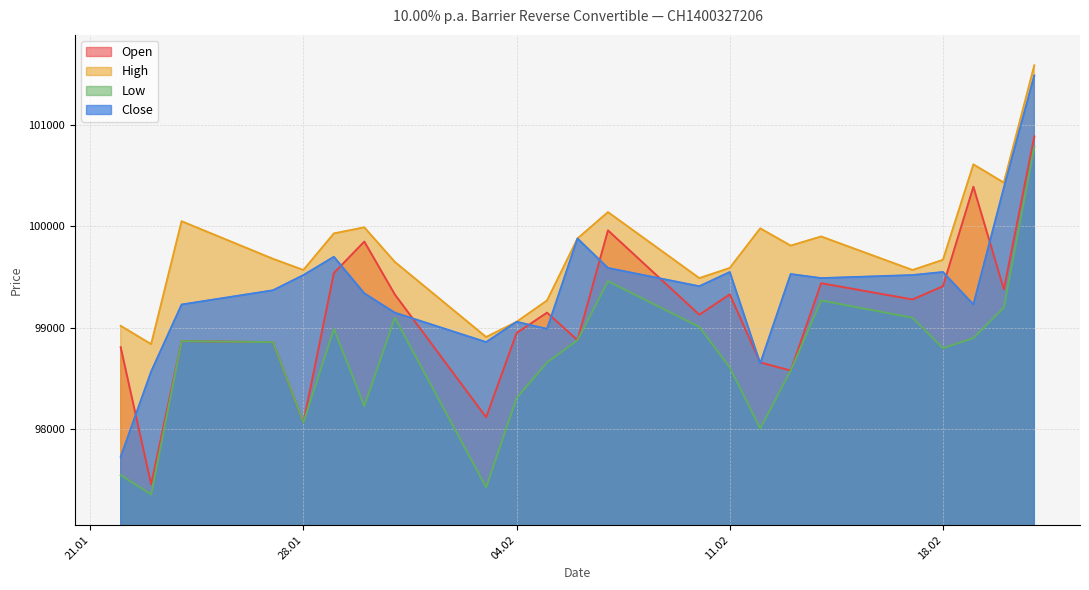

Does the chart have visible grid lines?

Yes